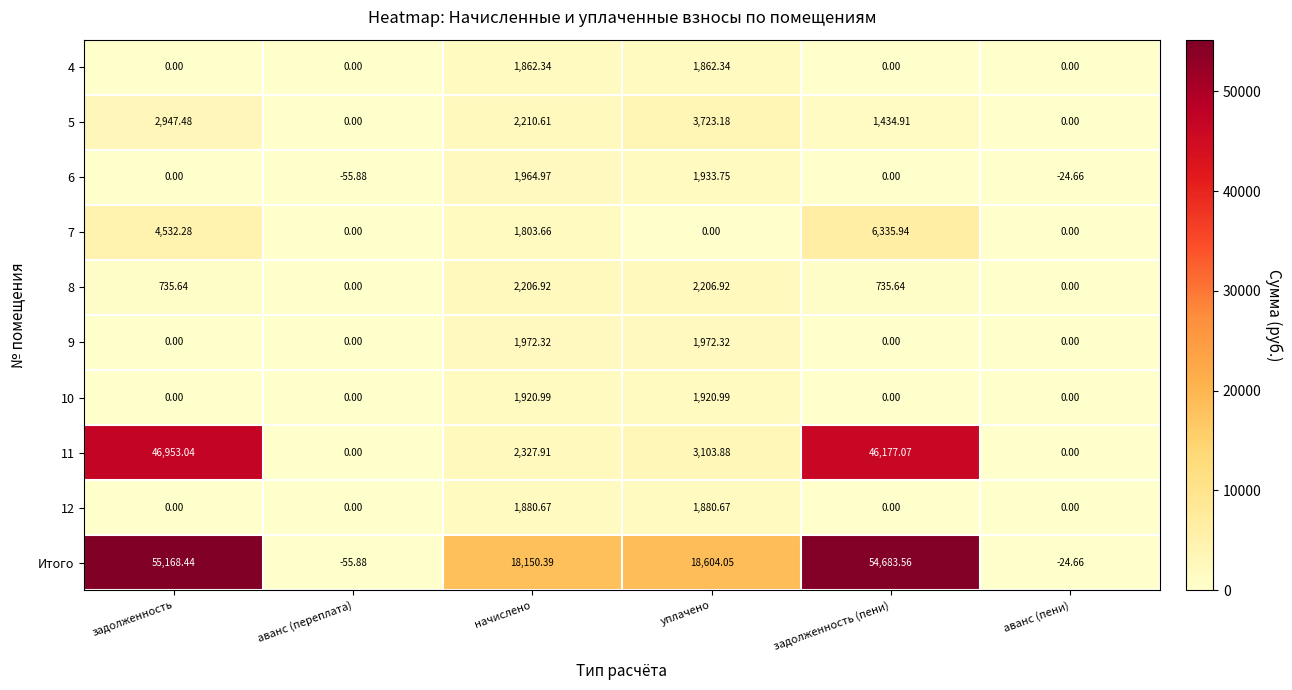

List the series in order of their peak value, highest first.

Итого, 11, 7, 5, 8, 9, 6, 10, 12, 4